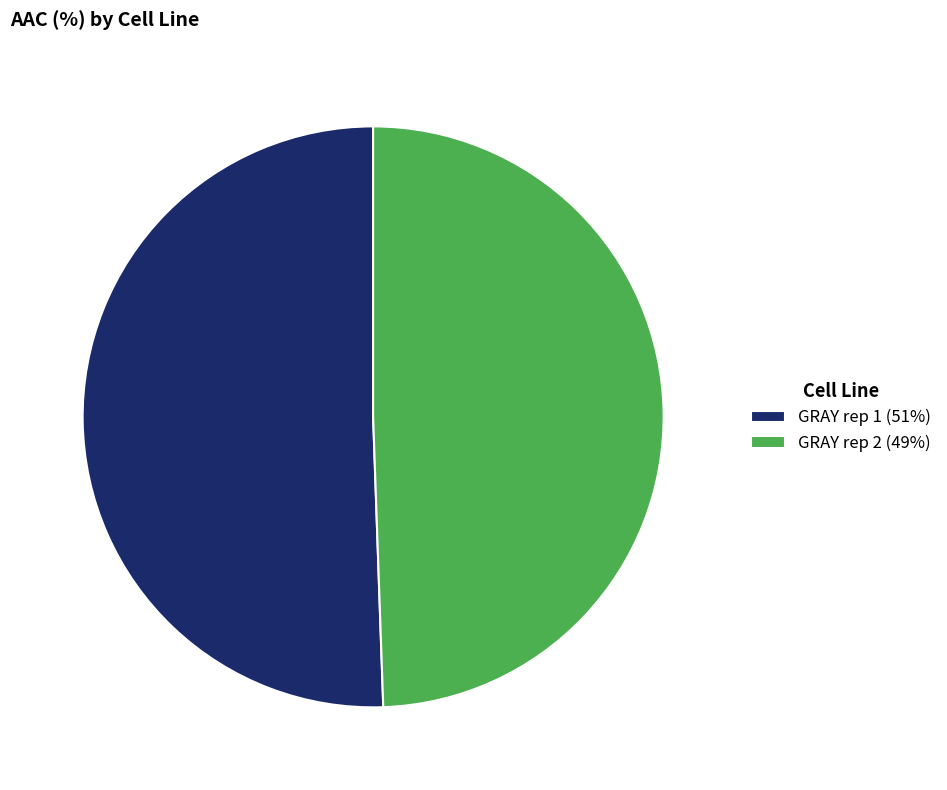

Which category has the smallest portion of the pie?

GRAY rep 2